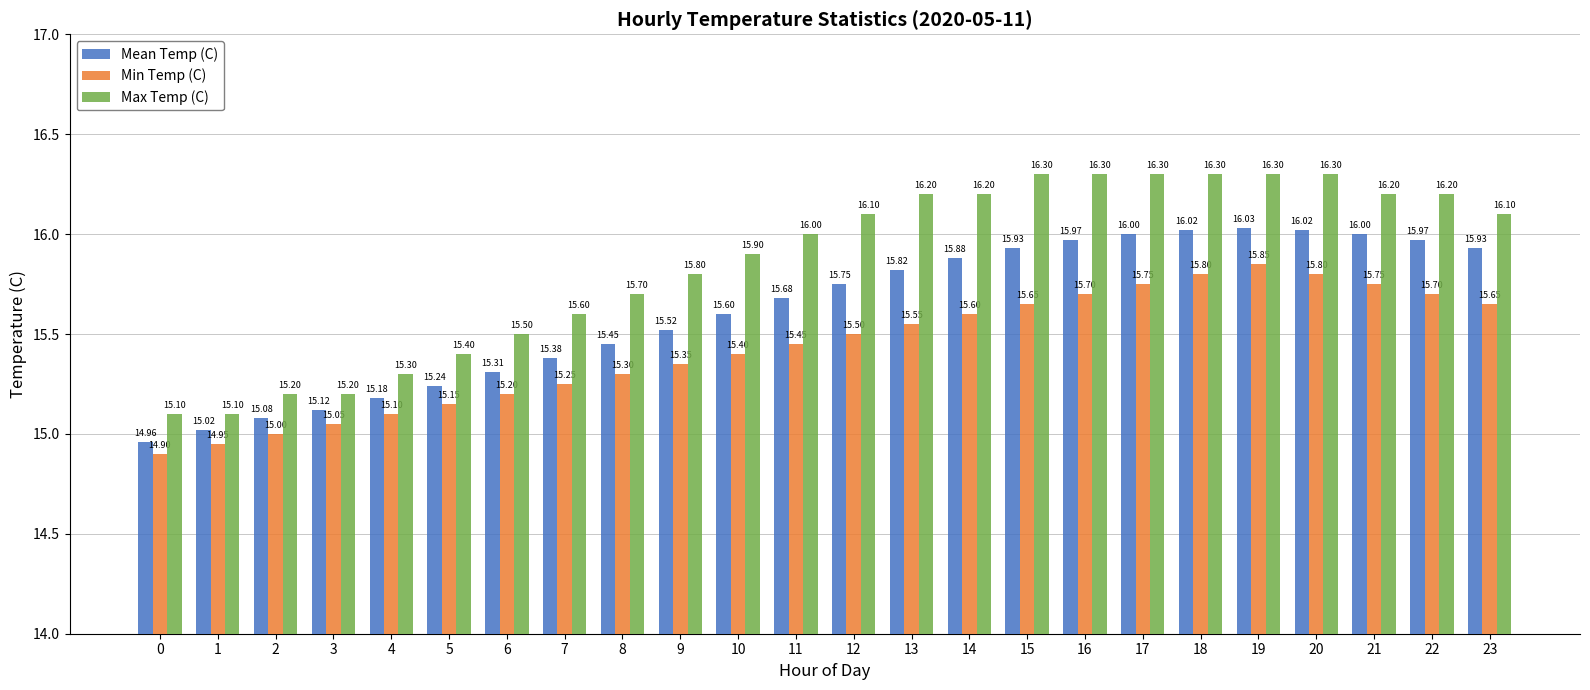

Which series has the largest range (max minus min)?

Max Temp (C)